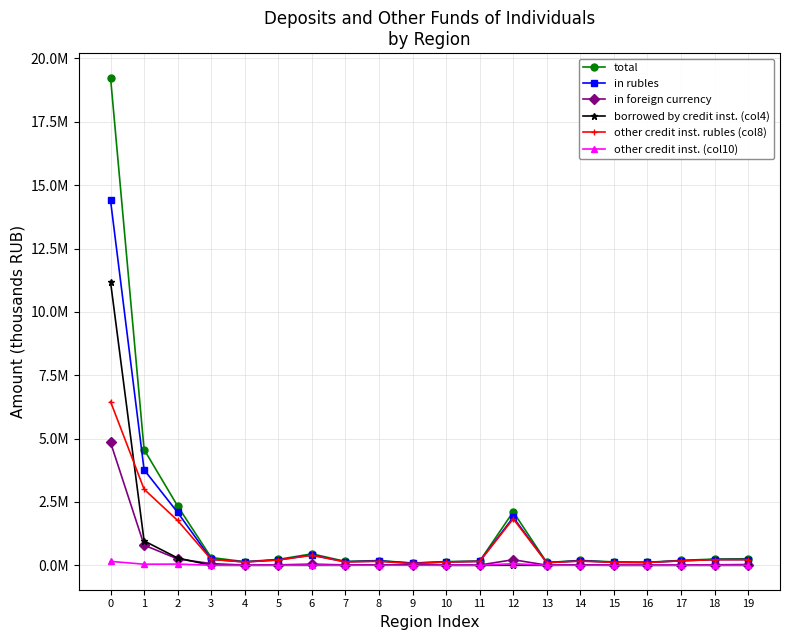

What are all the series names shown in the legend?

total, in rubles, in foreign currency, borrowed by credit inst. (col4), other credit inst. rubles (col8), other credit inst. (col10)